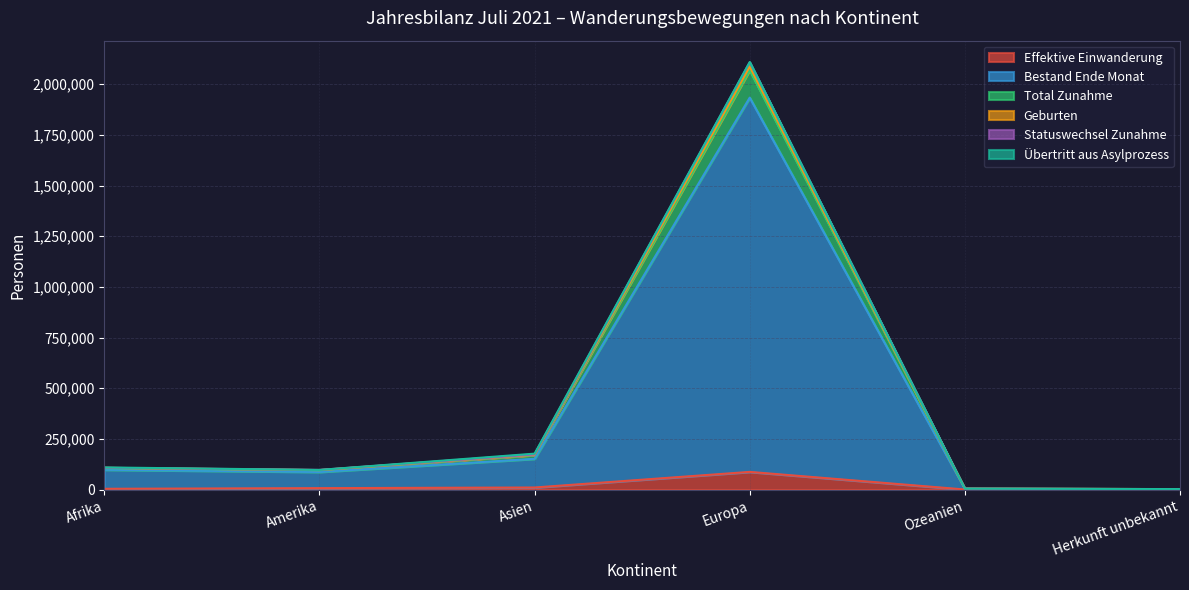

What position from the left is Herkunft unbekannt?

6